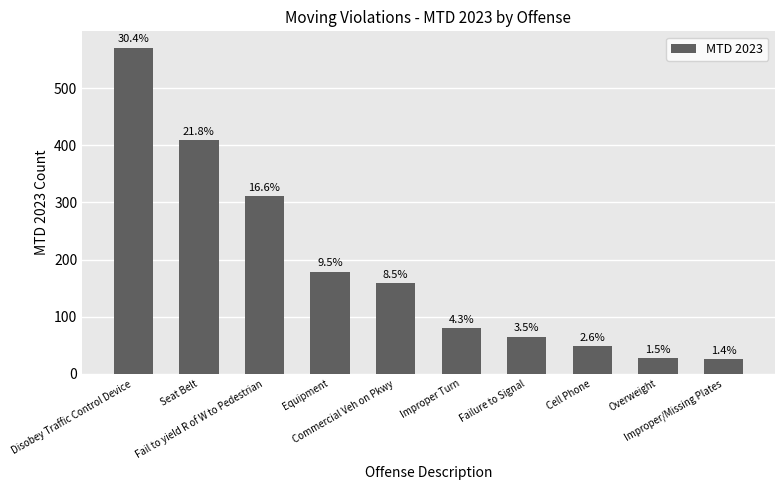

What is the average value?

188